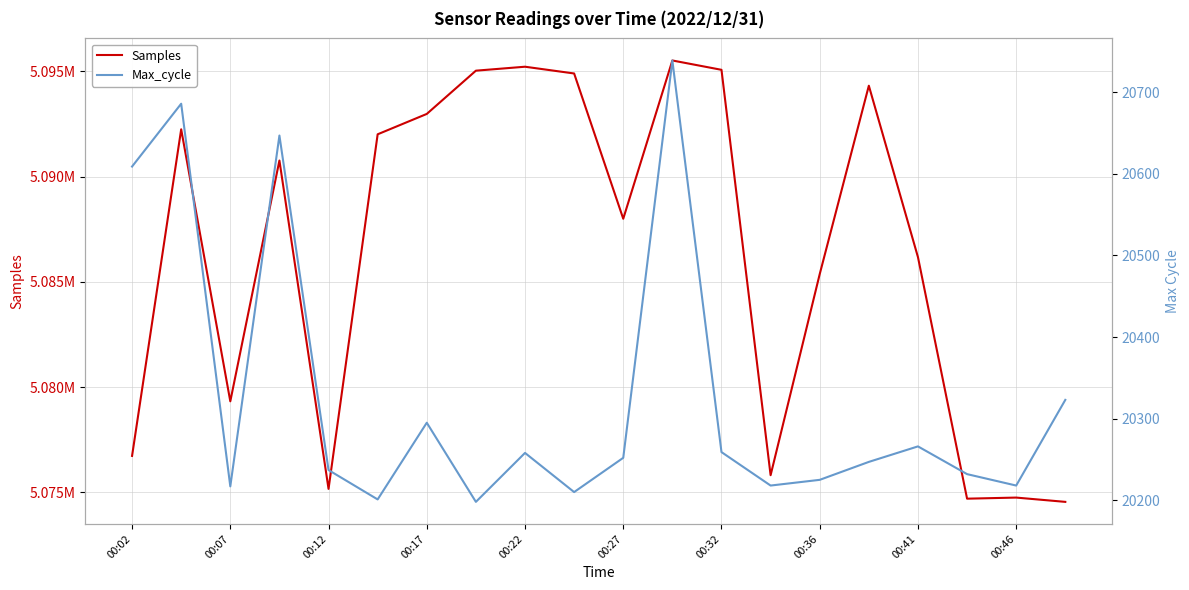

Which category has the highest value in the Max_cycle series?

11